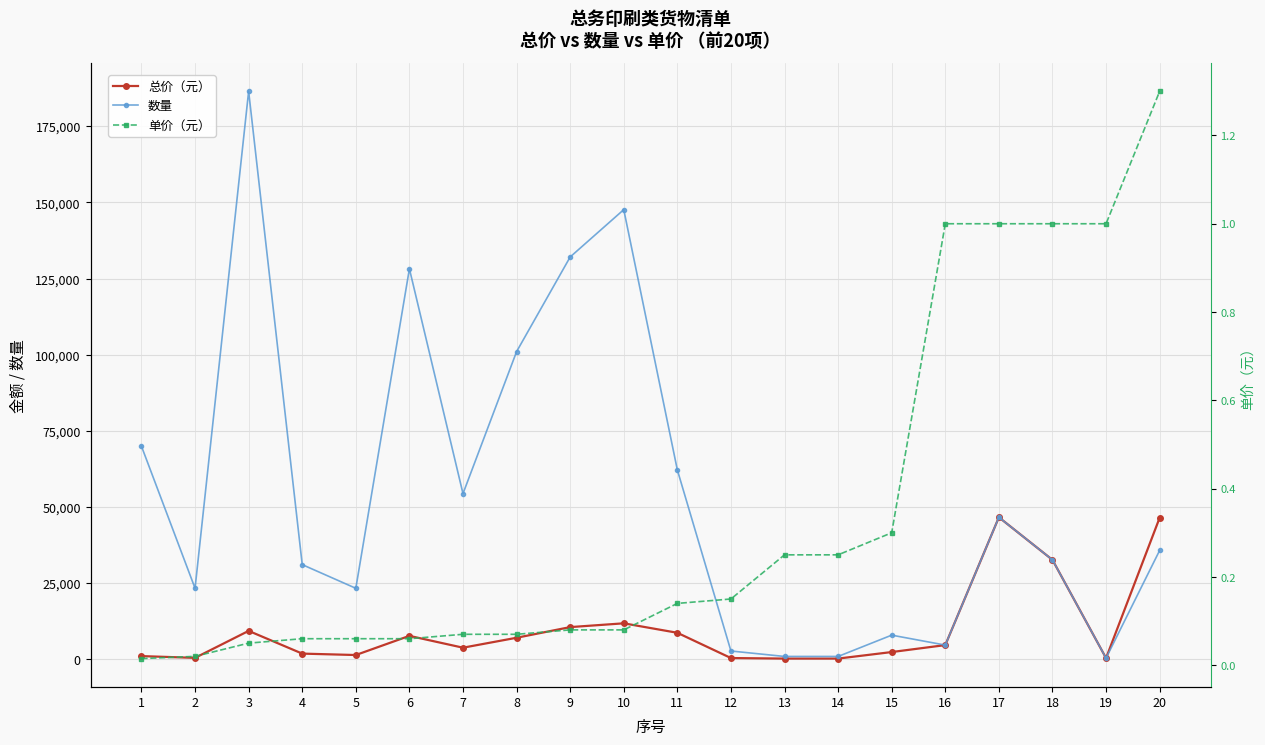

The 总价（元） series shows 57.0 at 13. True or false?

False